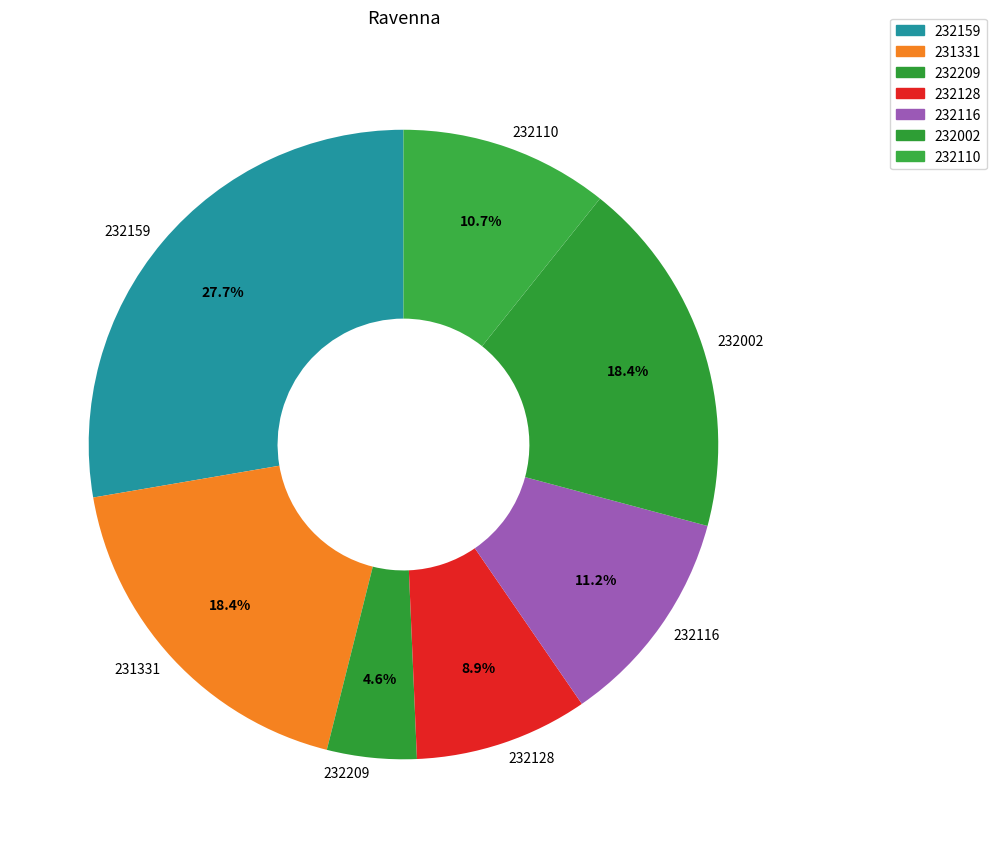

What is the total percentage of 232128 and 232209?

13.5%